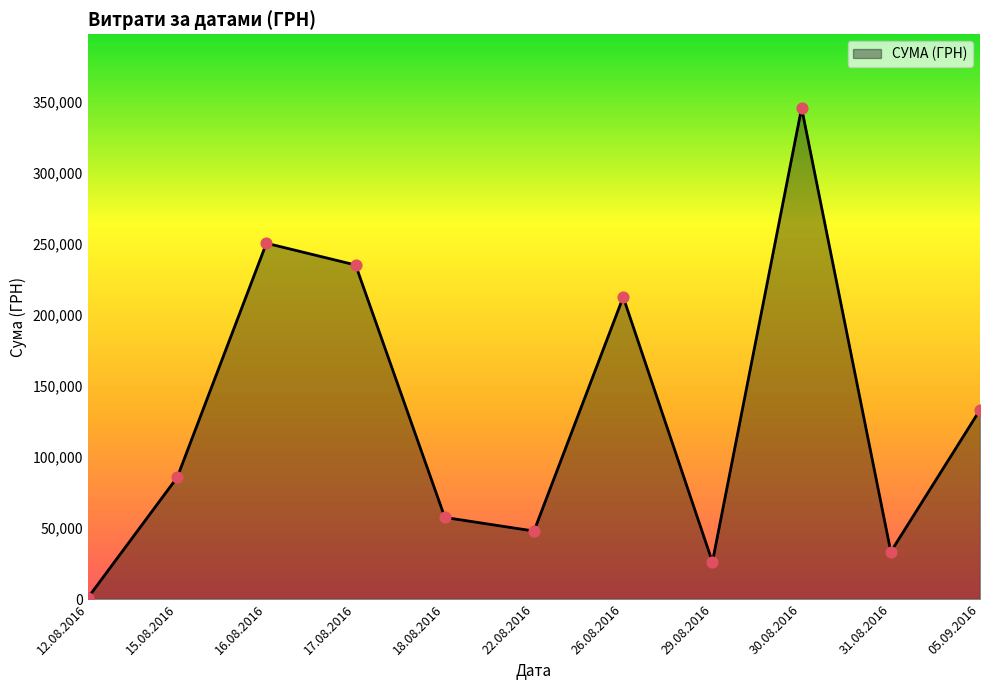

Approximately how many times larger is the value at 16.08.2016 compared to 29.08.2016?

9.6